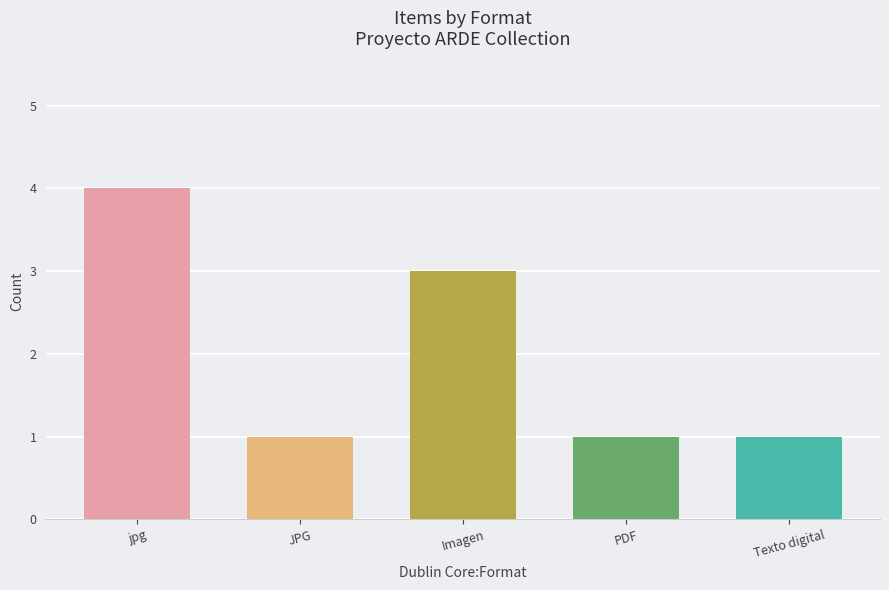

True or false: the data shows 2 at jpg.

False